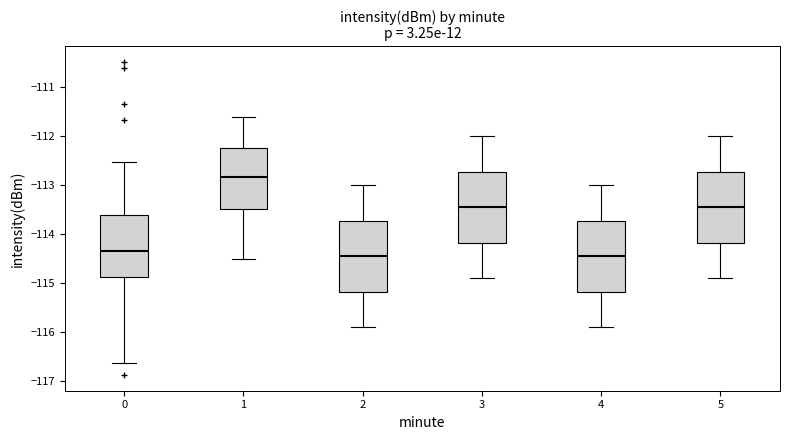

Where does the lower whisker of the box at x = 0 end on the y-axis? The values are not printed on the chart, so give them approximately, as read against the axis.

-116.6